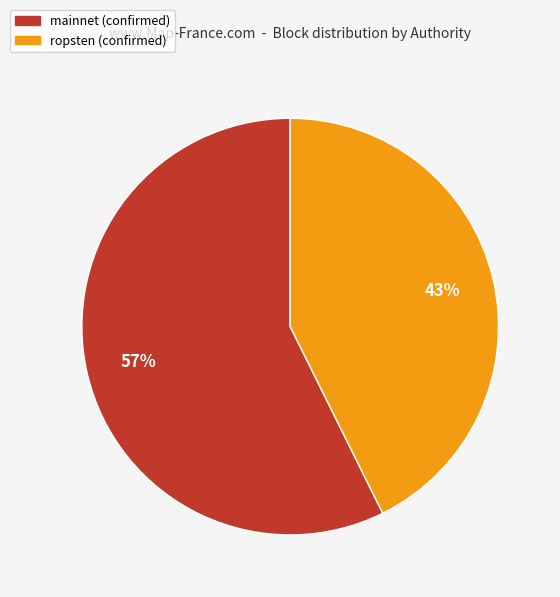

Is the sum of ropsten (confirmed) and mainnet (confirmed) greater than half?

Yes